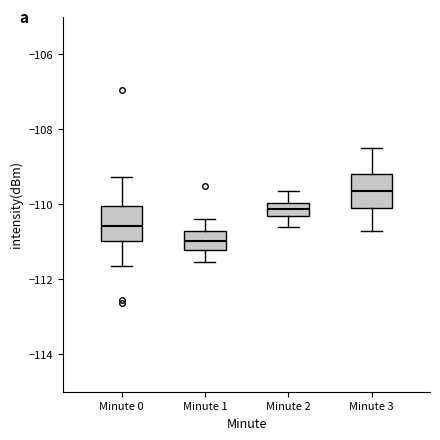

Reading left to right, read every box against the y-axis: the position of its median line, the range the box covers, and the ends of its whiskers. The values are not printed on the chart, so give them approximately, as read against the axis.

Minute 0: median -110.6, box -111.0 to -110.0, whiskers -111.6 to -109.2
Minute 1: median -111.0, box -111.2 to -110.8, whiskers -111.6 to -110.4
Minute 2: median -110.2, box -110.4 to -110.0, whiskers -110.6 to -109.6
Minute 3: median -109.6, box -110.0 to -109.2, whiskers -110.6 to -108.4